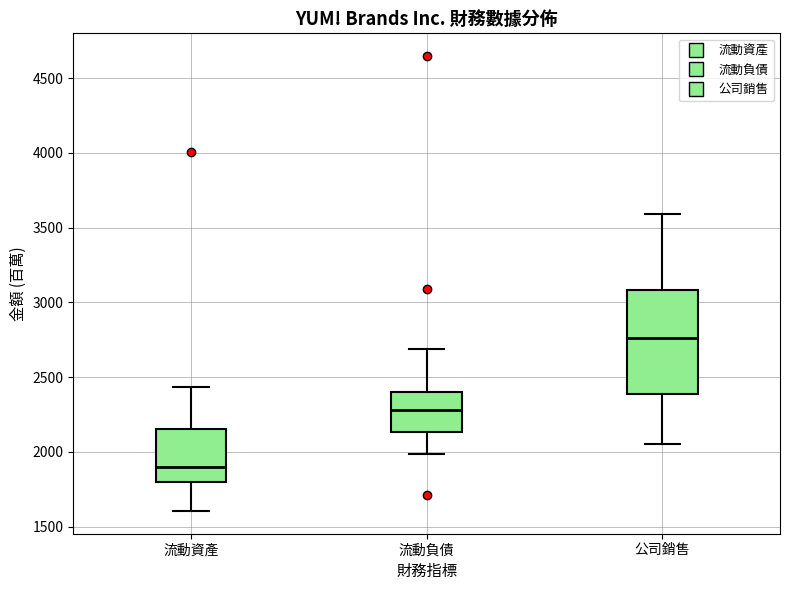

Reading left to right, transcribe this box plot: for each box, give where its median line is, the range the box spans, and where its two whiskers end, as read against the y-axis. The values are not printed on the chart, so give them approximately, as read against the axis.

流動資產: median 1900, box 1800 to 2150, whiskers 1600 to 2450
流動負債: median 2300, box 2150 to 2400, whiskers 2000 to 2700
公司銷售: median 2750, box 2400 to 3100, whiskers 2050 to 3600